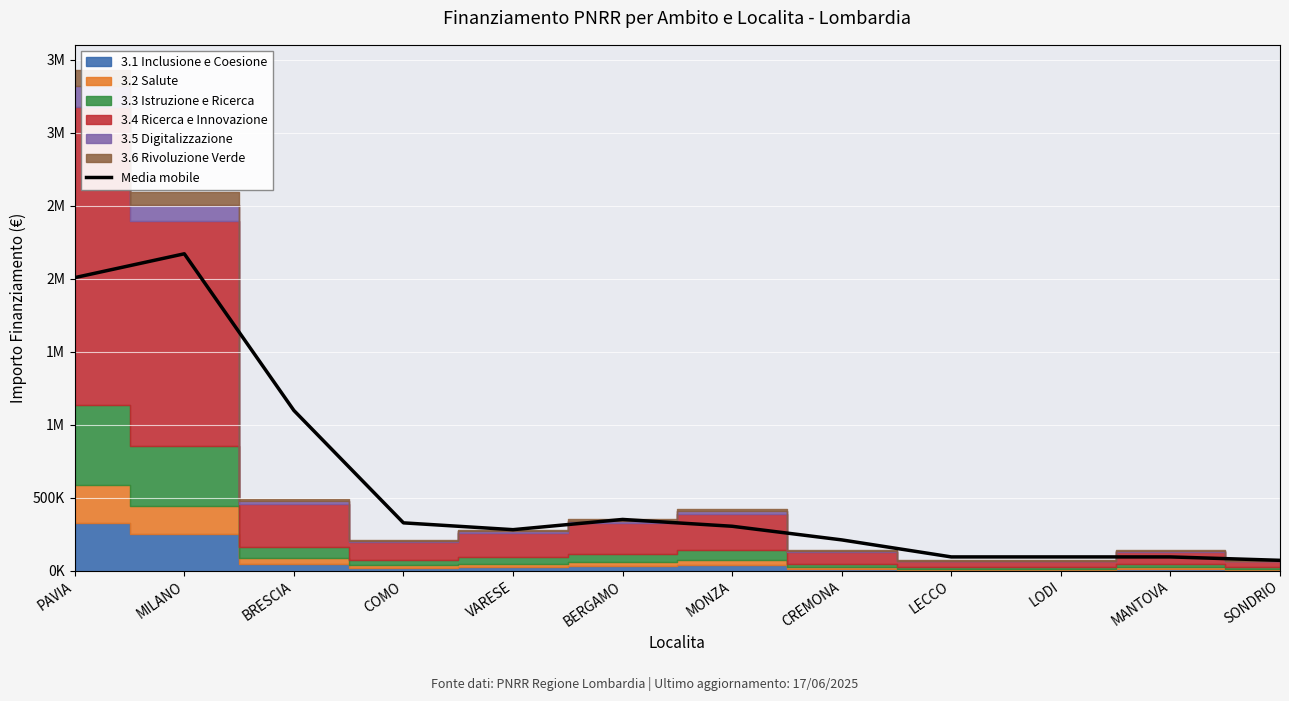

How many categories are shown in the chart?

12